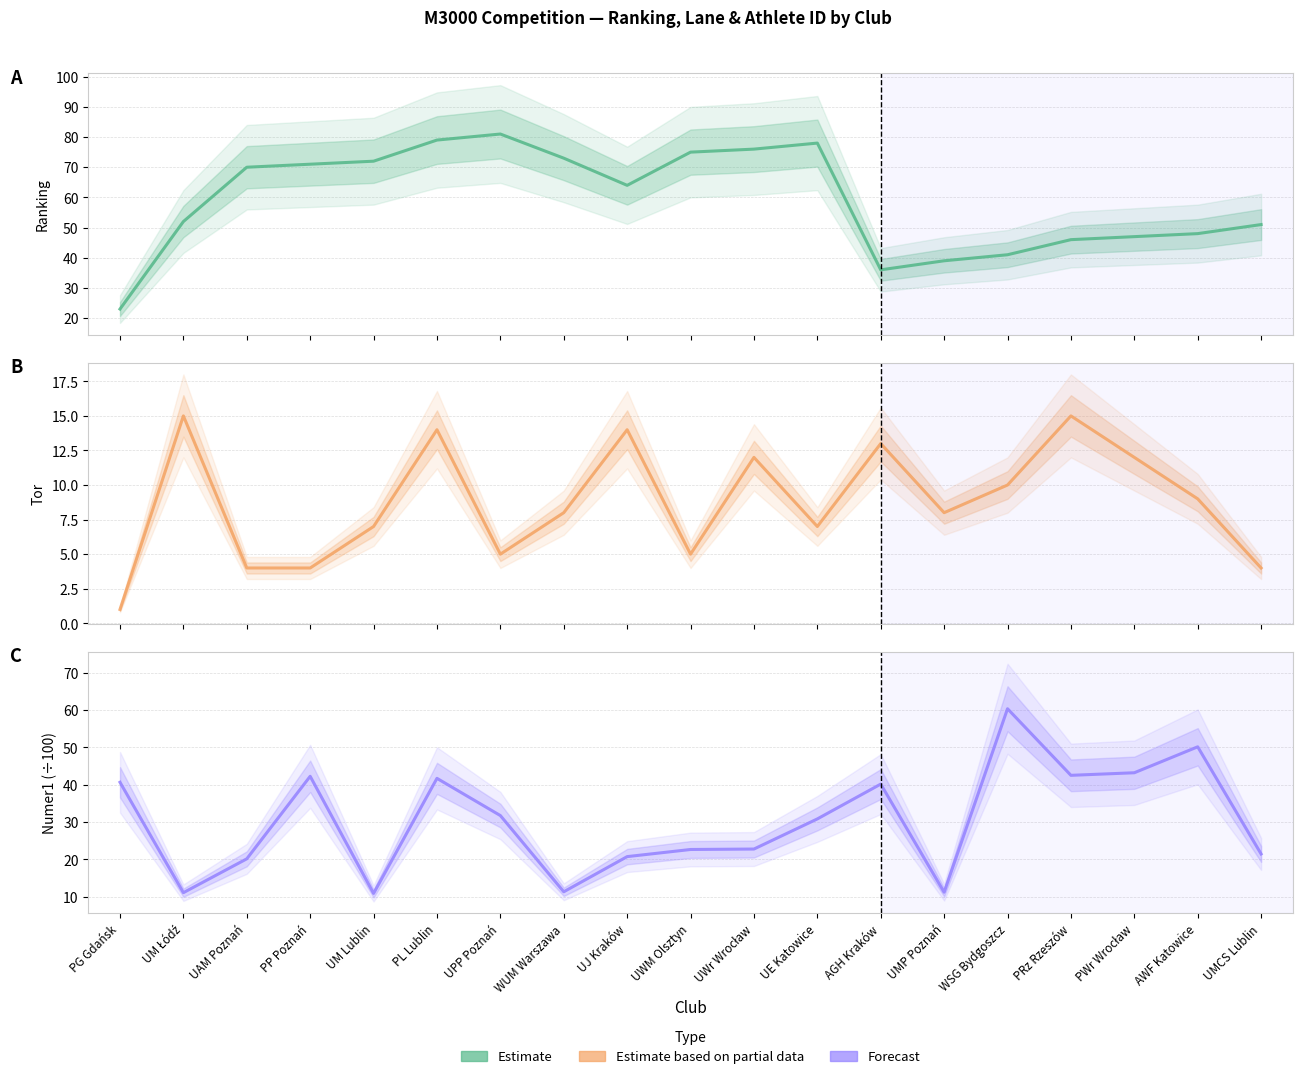

What is the spread (max minus min) of values at WSG Bydgoszcz?

50.3